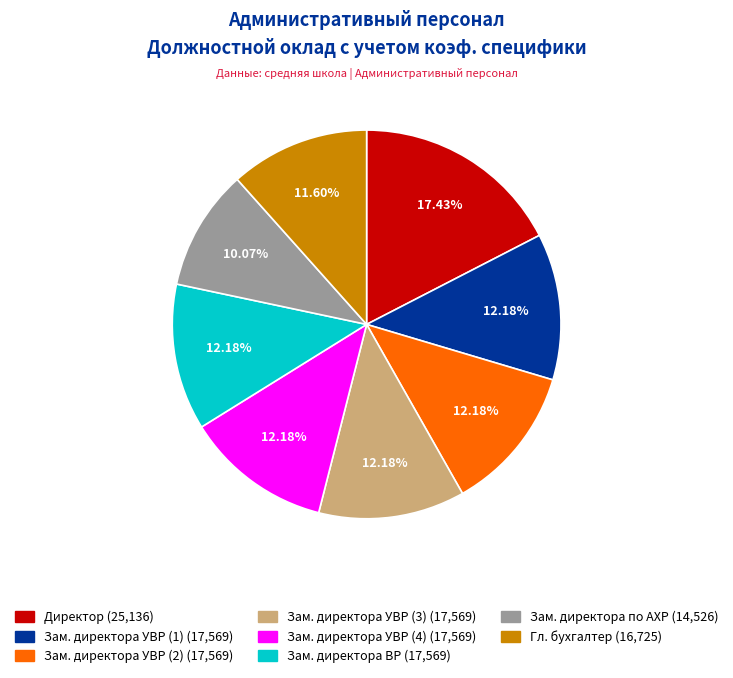

What is the largest slice in the pie chart?

Директор